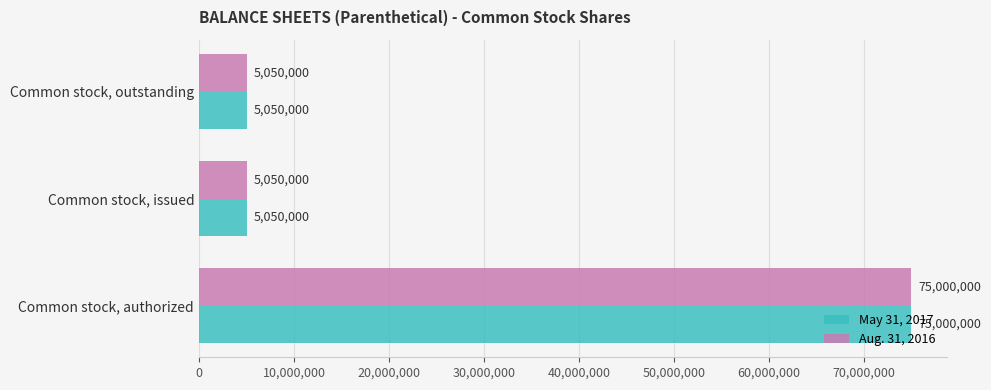

What is the sum of the Aug. 31, 2016 values at Common stock, outstanding and Common stock, authorized?

80050000